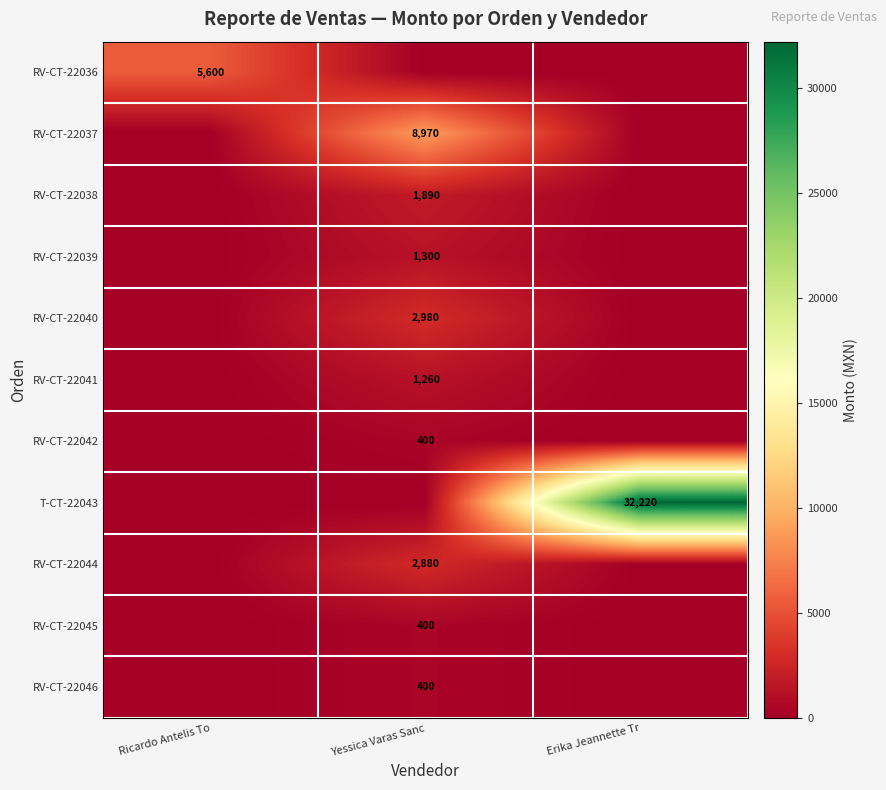

The value of RV-CT-22041 at Yessica Varas Sanc is 1260. True or false?

True